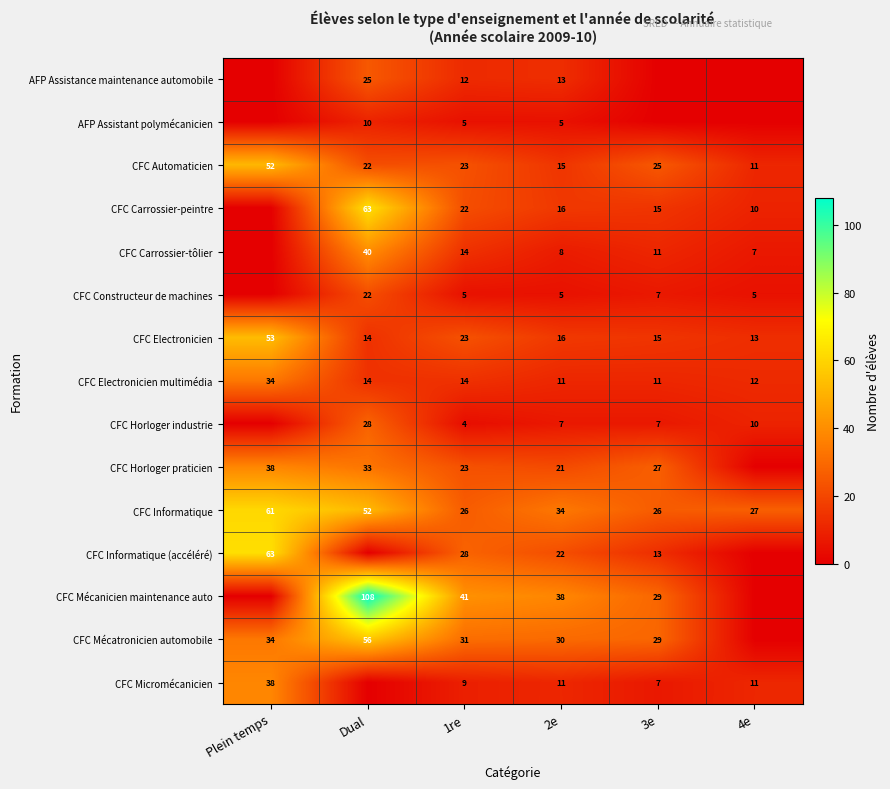

What is the total value across all series at 1re?

280